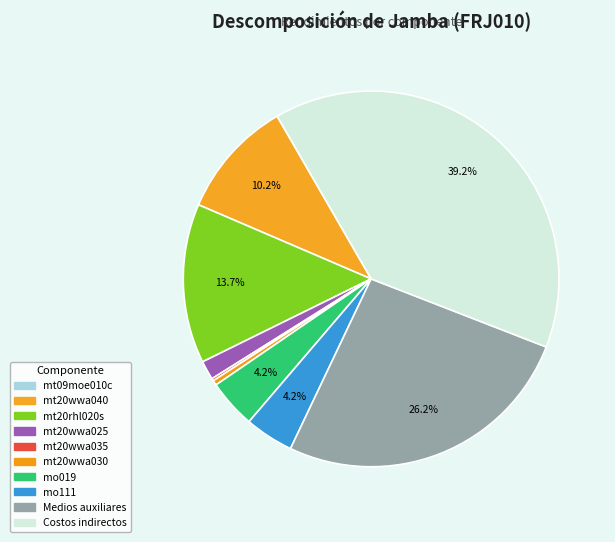

What is the smallest slice in the pie chart?

mt09moe010c